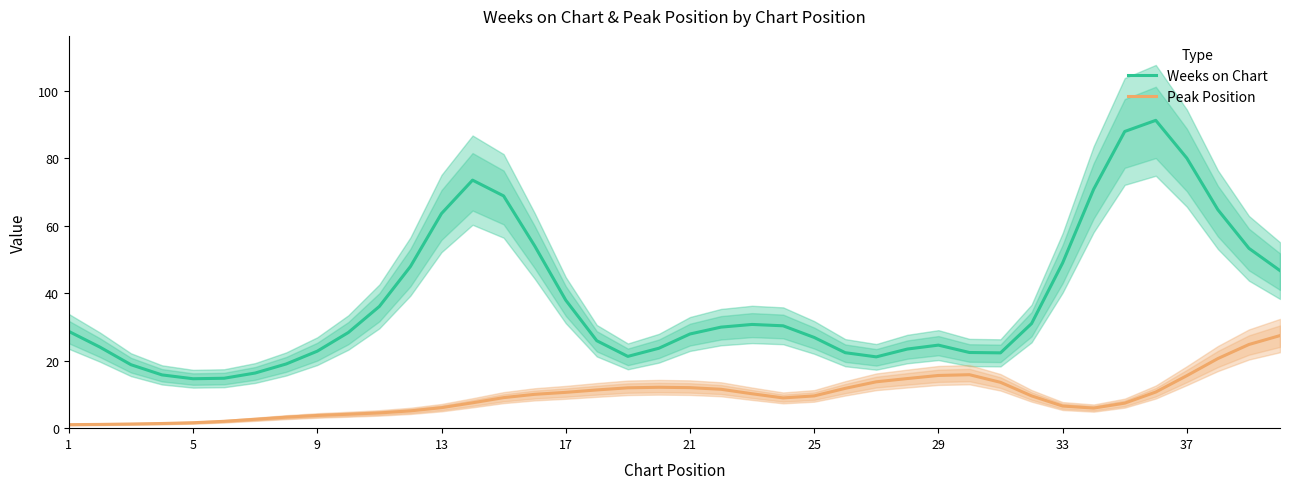

What is the lowest value of the Weeks on Chart series?

14.7